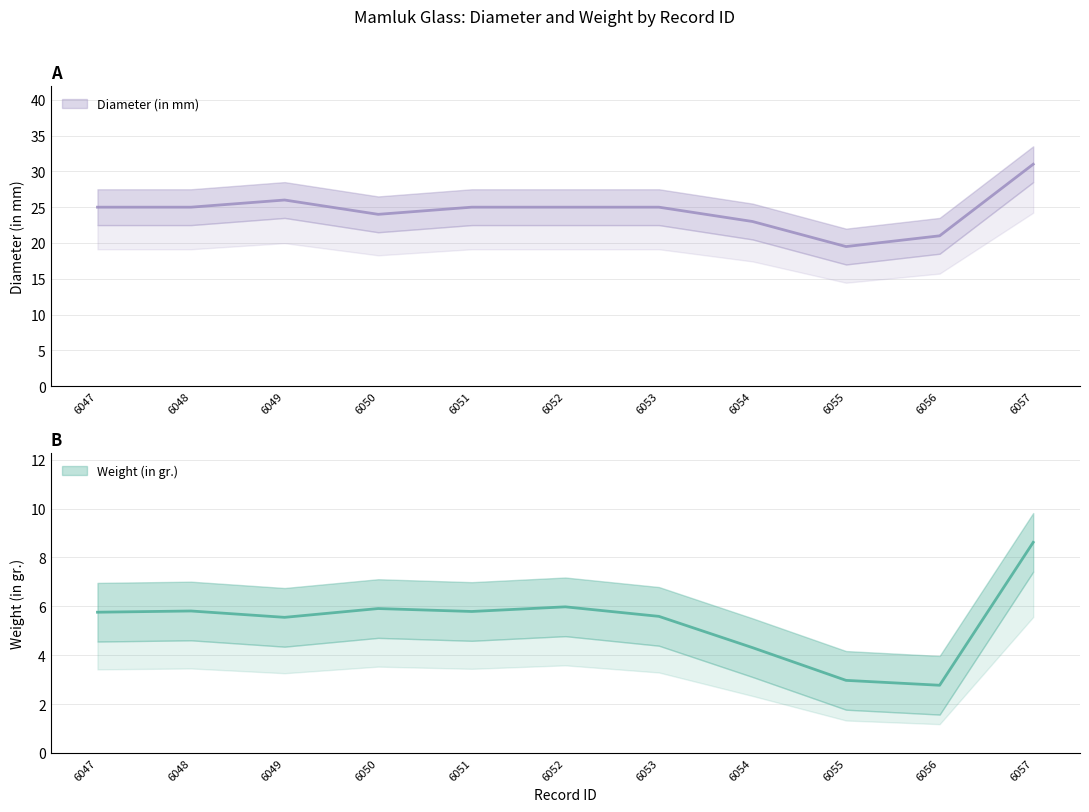

What is the difference between the Diameter (in mm) values at 6049 and 6050?

2.0